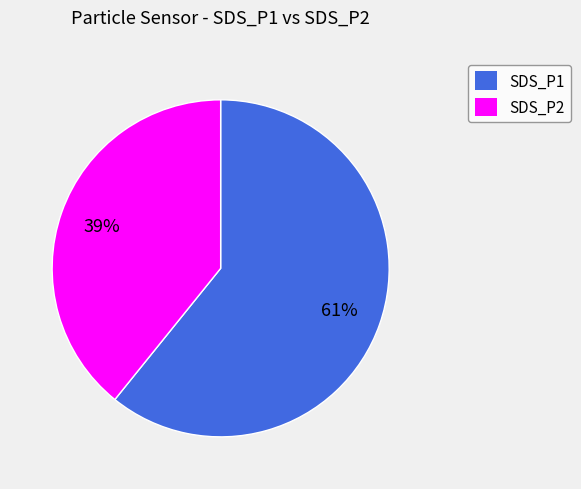

Rank the categories by value from lowest to highest.

SDS_P2, SDS_P1